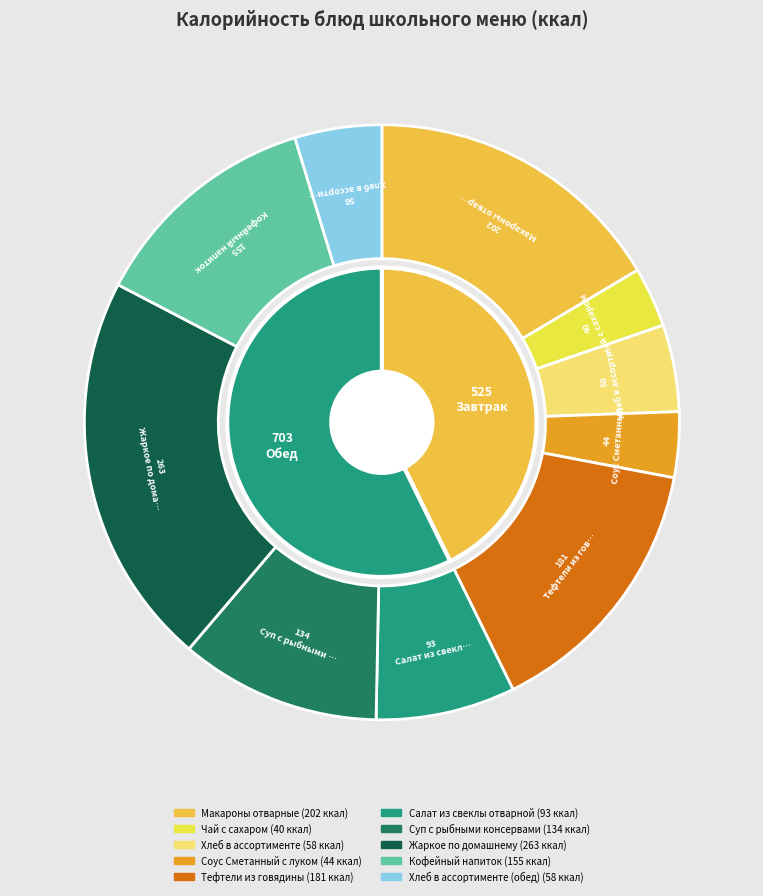

Do Суп с рыбными консервами and Соус Сметанный с луком together represent more than half of the pie?

No